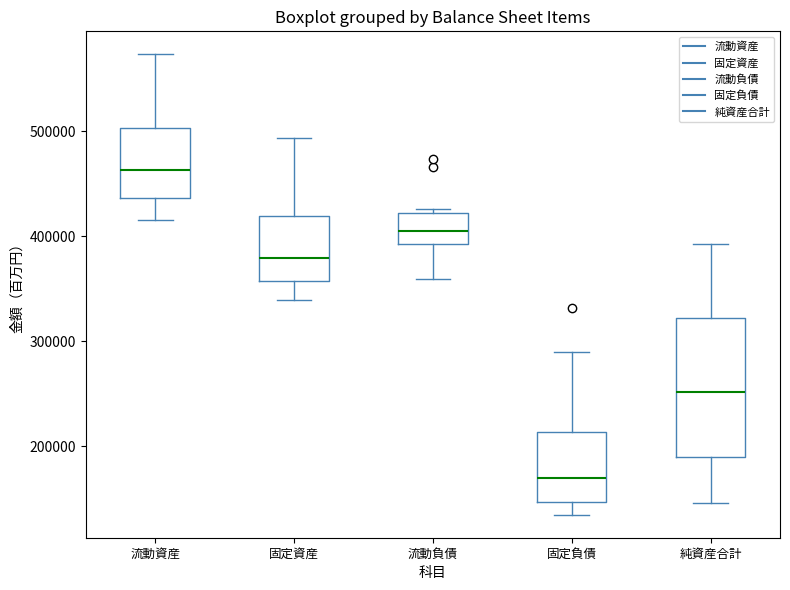

Reading left to right, read every box against the y-axis: the position of its median line, the range the box covers, and the ends of its whiskers. The values are not printed on the chart, so give them approximately, as read against the axis.

流動資産: median 460000, box 440000 to 500000, whiskers 420000 to 570000
固定資産: median 380000, box 360000 to 420000, whiskers 340000 to 490000
流動負債: median 400000, box 390000 to 420000, whiskers 360000 to 430000
固定負債: median 170000, box 150000 to 210000, whiskers 130000 to 290000
純資産合計: median 250000, box 190000 to 320000, whiskers 150000 to 390000